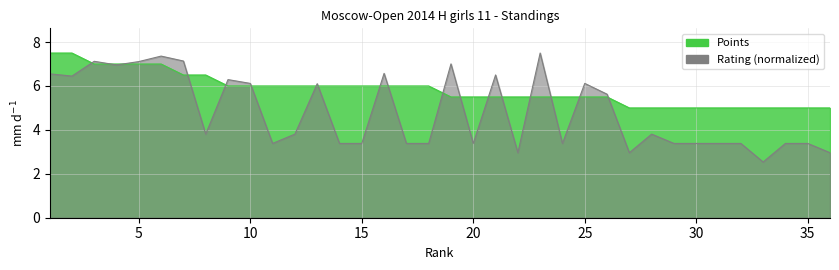

Where is the first local minimum for Rating?

2